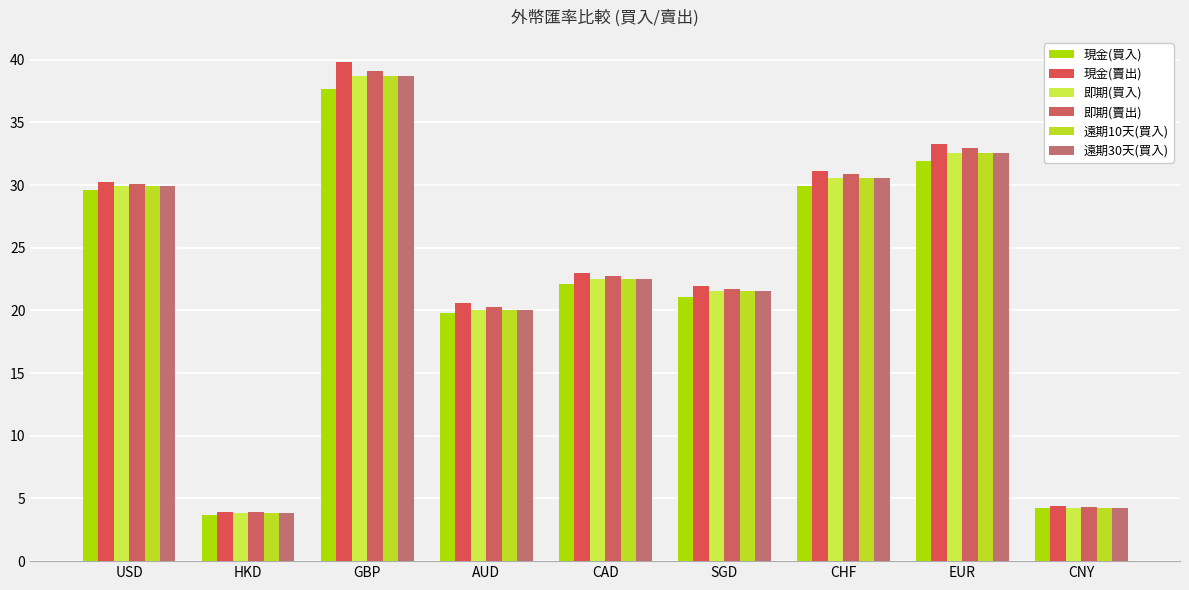

What is the difference between the second highest and minimum values in the 即期(買入) series?

28.7